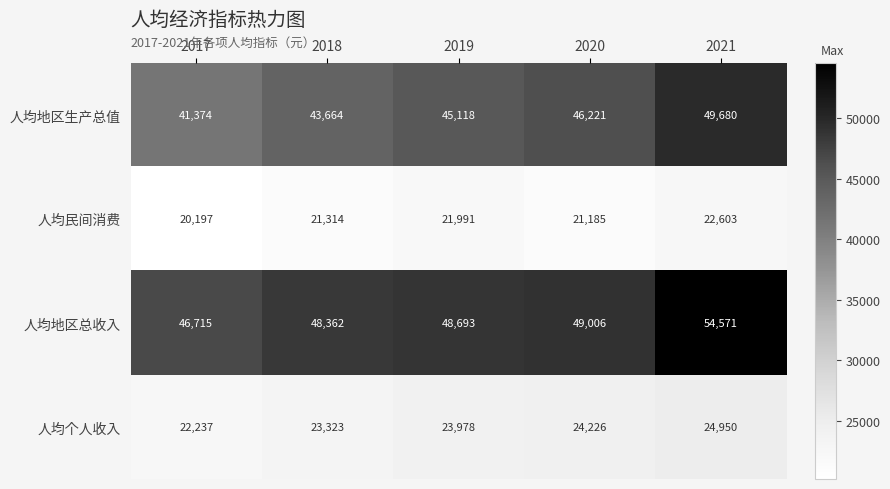

Which series has the widest spread of values?

人均地区生产总值